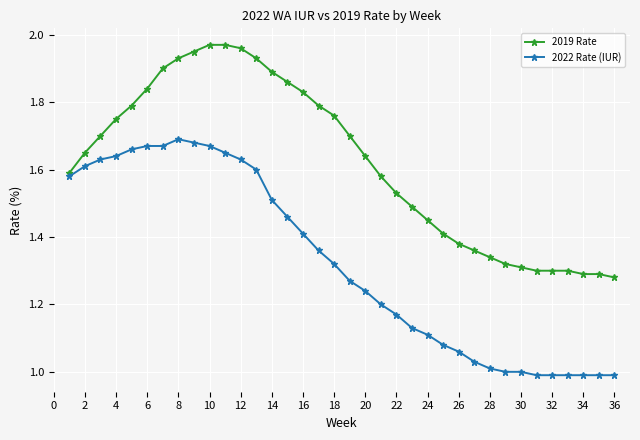

Which series has the largest total across all categories?

2019 Rate